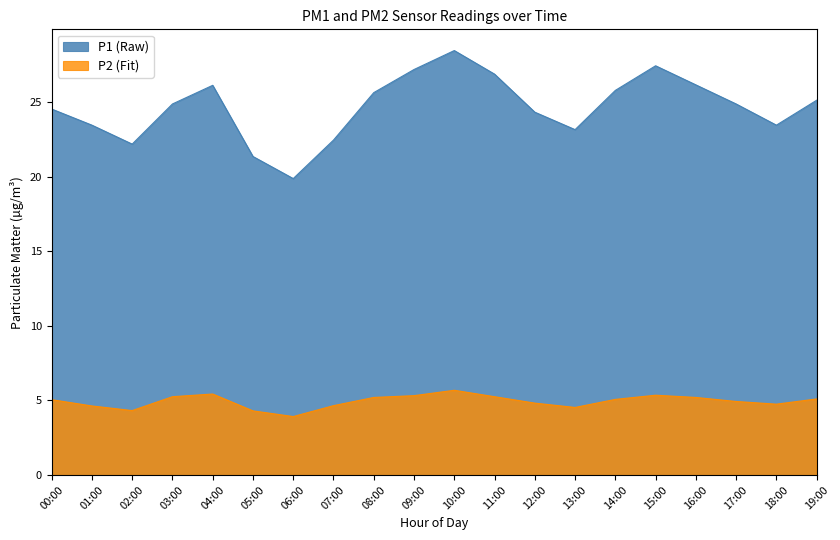

What is the difference between the P1 values at 07:00 and 19:00?

2.7